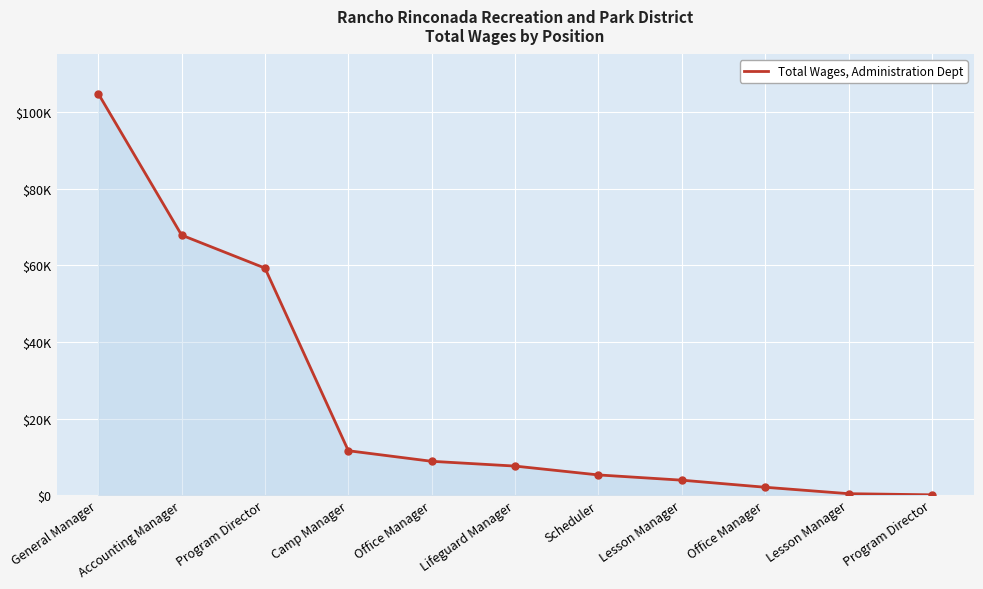

Where is the data nearest to the value 52446?

Program Director